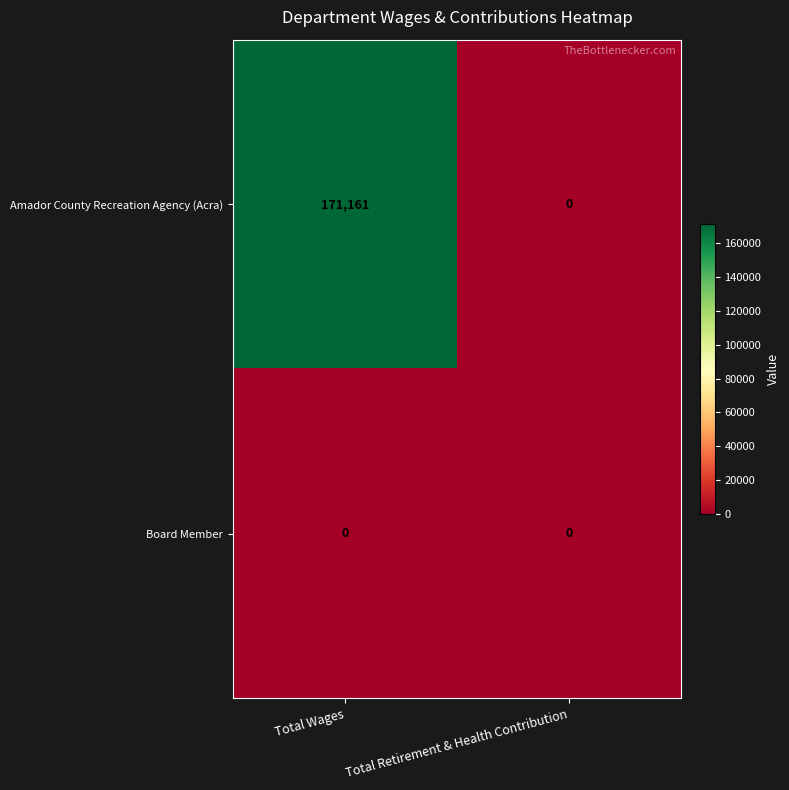

What is the sum of all Amador County Recreation Agency (Acra) values?

171161